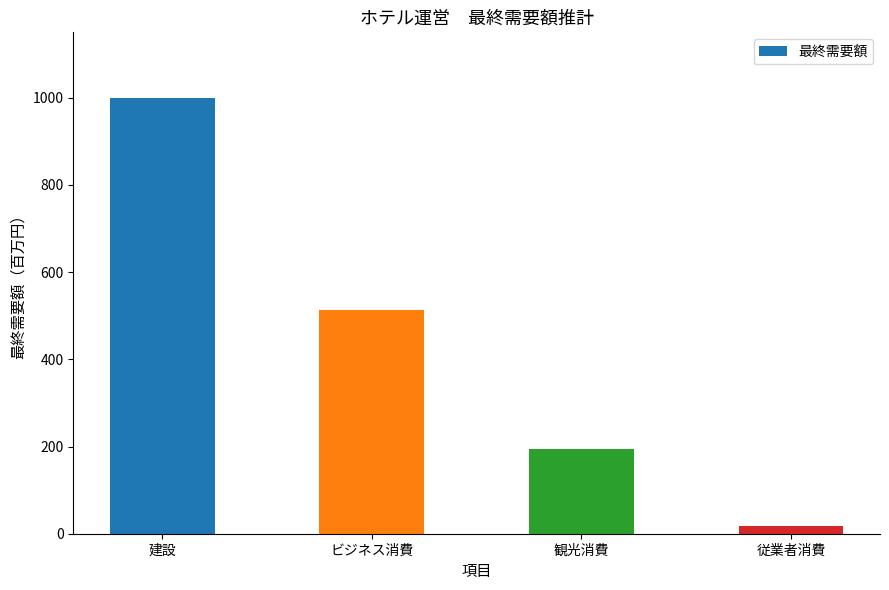

What is the change in value from 建設 to ビジネス消費?

-487.7